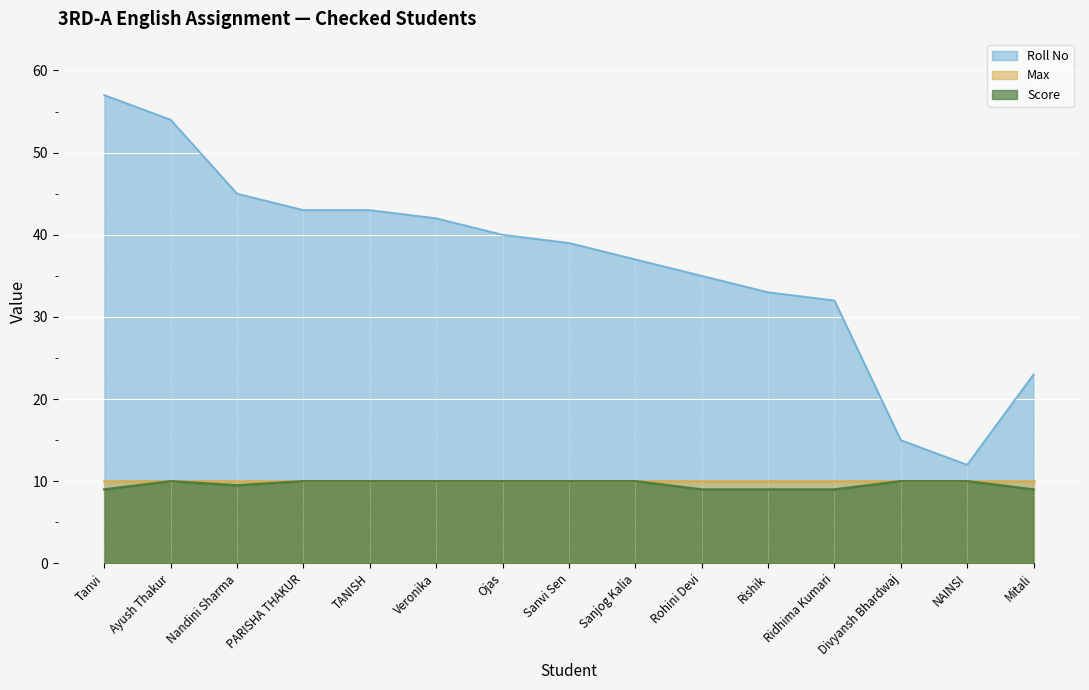

True or false: Score has a value of 15.0 at Nandini Sharma.

False